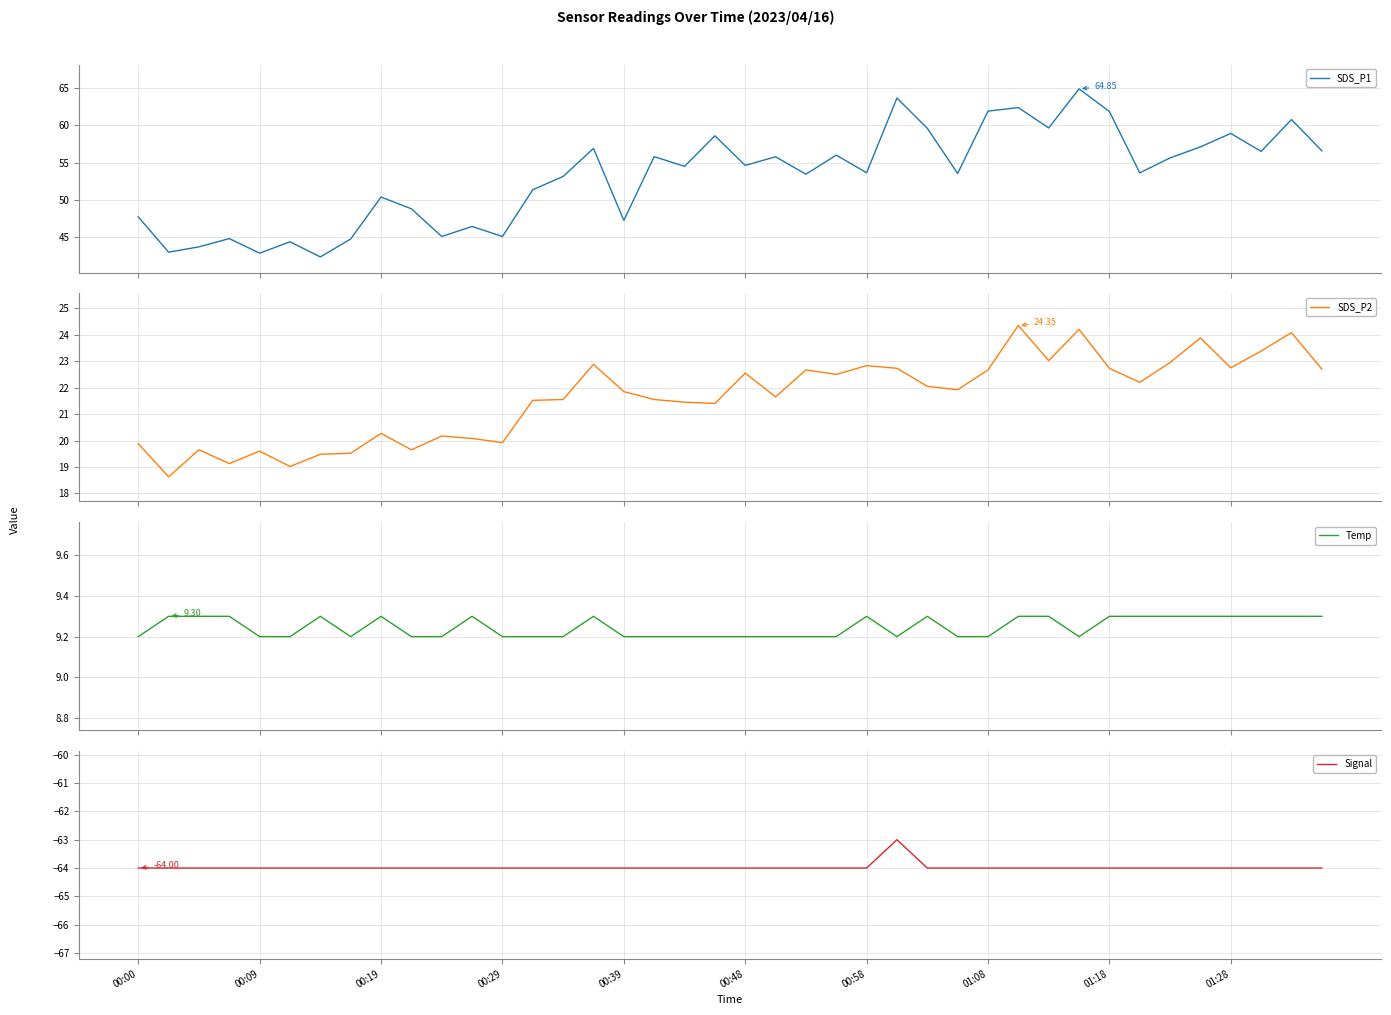

Reading right to left, extract all data points from this chart.

SDS_P1: 56.6	60.8	56.5	58.9	57.1	55.6	53.6	61.8	64.8	59.6	62.4	61.9	53.5	59.6	63.6	53.6	56.0	53.5	55.8	54.6	58.6	54.5	55.8	47.3	56.9	53.1	51.4	45.1	46.5	45.1	48.8	50.4	44.8	42.4	44.4	42.9	44.9	43.8	43.0	47.8
SDS_P2: 22.7	24.1	23.4	22.8	23.9	22.9	22.2	22.7	24.2	23.0	24.4	22.7	21.9	22.1	22.7	22.8	22.5	22.7	21.6	22.6	21.4	21.4	21.6	21.9	22.9	21.6	21.5	19.9	20.1	20.2	19.6	20.3	19.5	19.5	19.0	19.6	19.1	19.6	18.6	19.9
Temp: 9.3	9.3	9.3	9.3	9.3	9.3	9.3	9.3	9.2	9.3	9.3	9.2	9.2	9.3	9.2	9.3	9.2	9.2	9.2	9.2	9.2	9.2	9.2	9.2	9.3	9.2	9.2	9.2	9.3	9.2	9.2	9.3	9.2	9.3	9.2	9.2	9.3	9.3	9.3	9.2
Signal: -64.0	-64.0	-64.0	-64.0	-64.0	-64.0	-64.0	-64.0	-64.0	-64.0	-64.0	-64.0	-64.0	-64.0	-63.0	-64.0	-64.0	-64.0	-64.0	-64.0	-64.0	-64.0	-64.0	-64.0	-64.0	-64.0	-64.0	-64.0	-64.0	-64.0	-64.0	-64.0	-64.0	-64.0	-64.0	-64.0	-64.0	-64.0	-64.0	-64.0